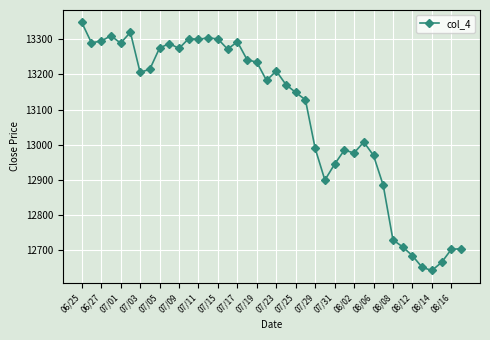

What is the difference between the maximum and minimum values?

705